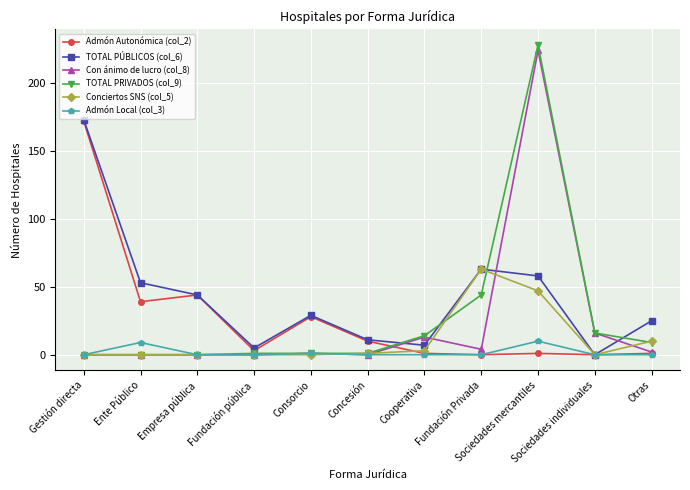

What position from the left is Fundación Privada?

8